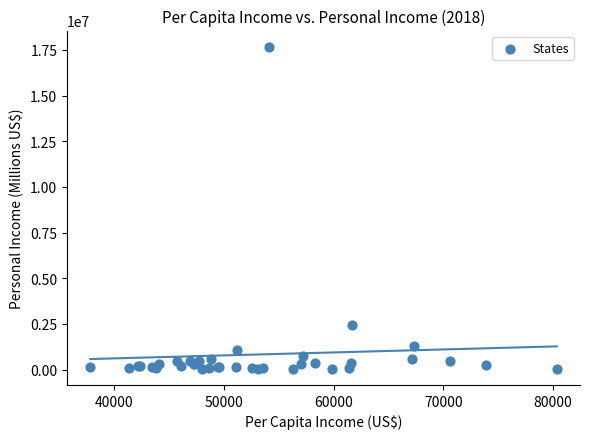

What Y value in the scatter plot is closest to 8861990?

2431822.0